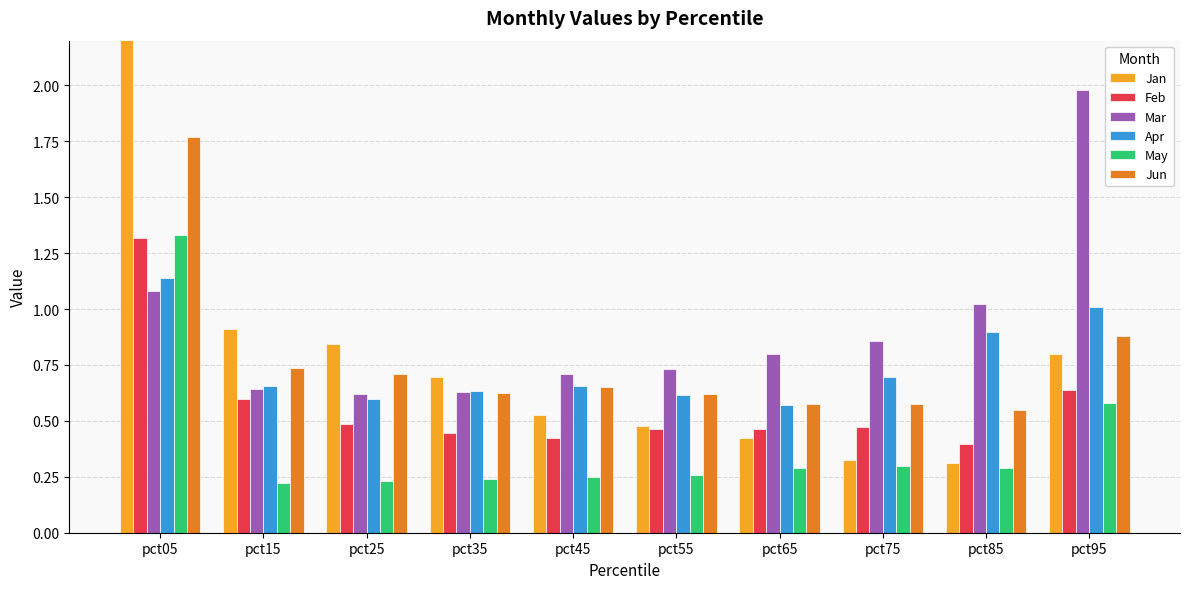

The value of Jun at pct85 is 1.0. True or false?

False